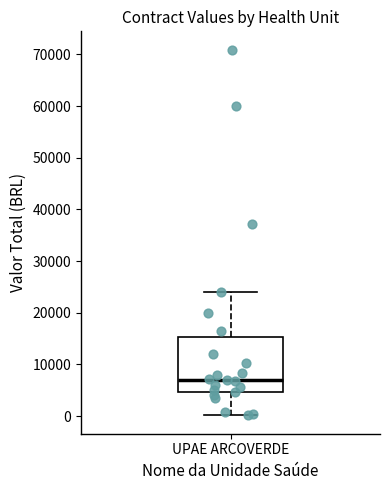

Where is the upper edge of the box for UPAE ARCOVERDE on the y-axis? The values are not printed on the chart, so give them approximately, as read against the axis.

15000